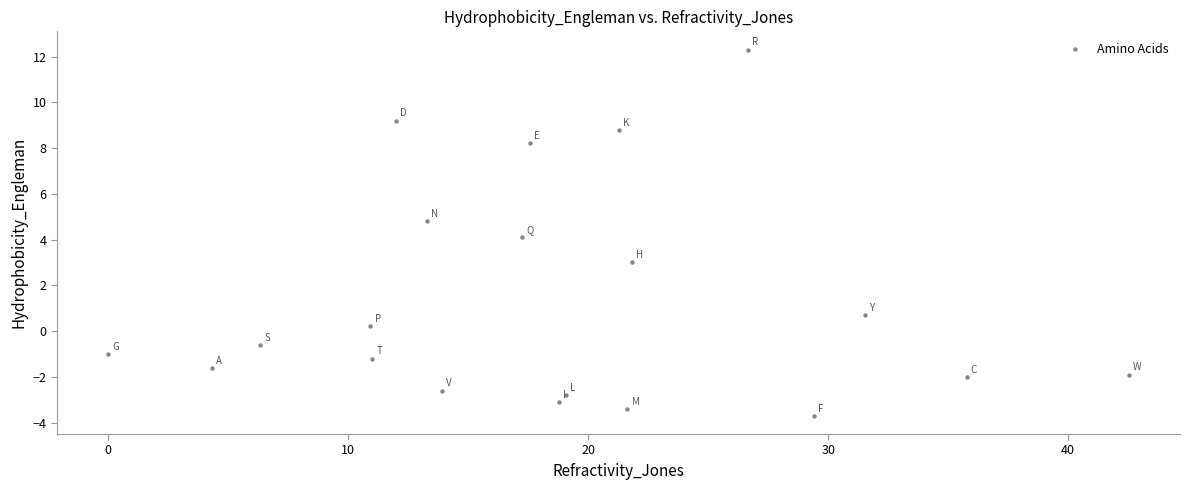

What is the range of Y values (max minus min)?

16.0